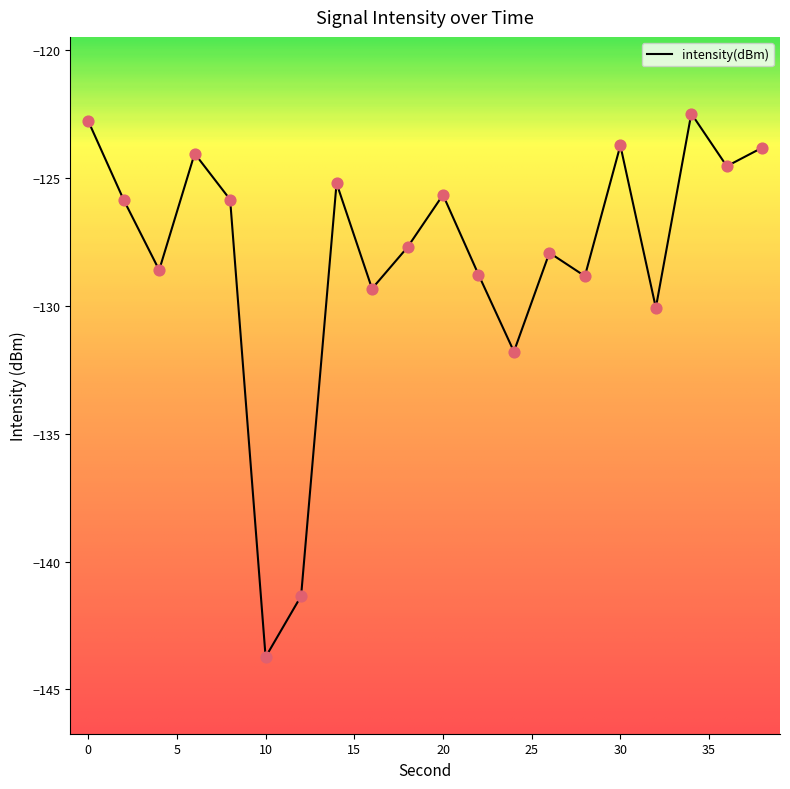

What is the greatest value displayed?

-122.5